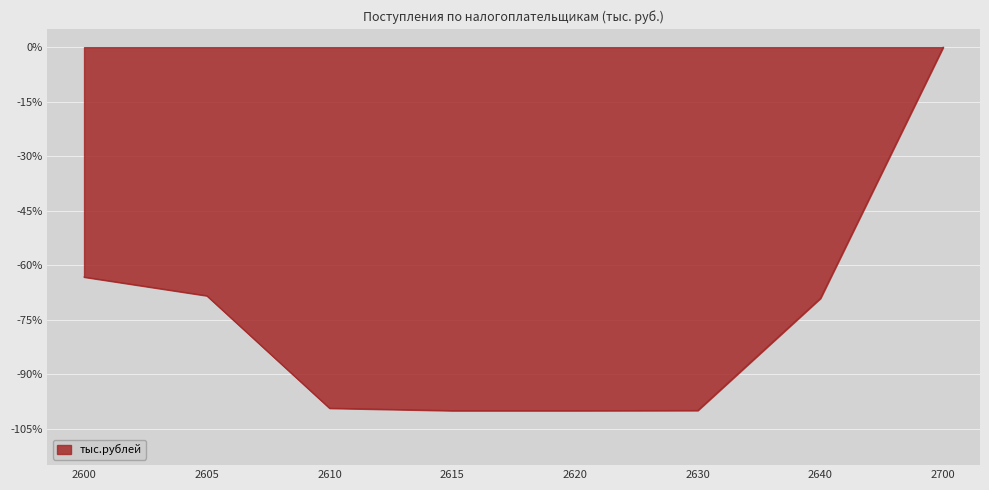

At which label is the value closest to -50?

2600